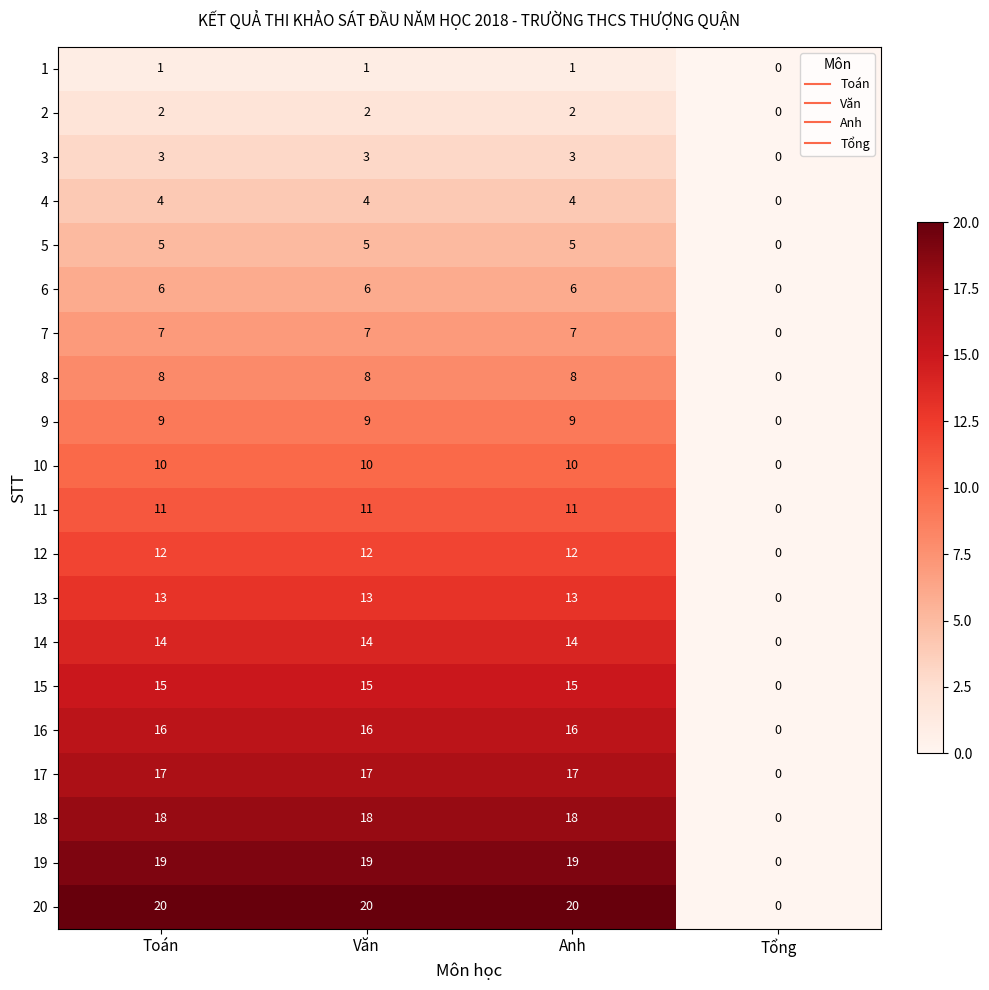

The value of 1 at Tổng is -1. True or false?

False